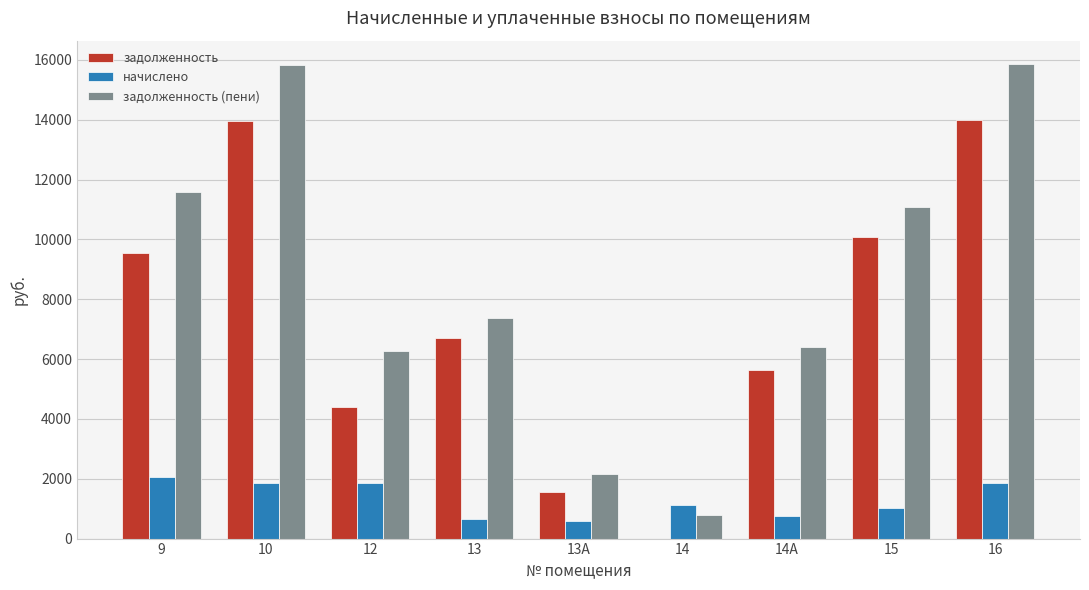

What is the difference between the задолженность (пени) values at 13 and 16?

8469.7